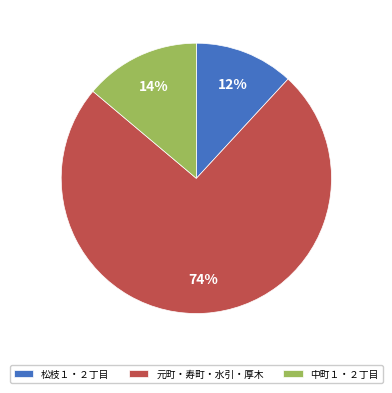

Is there any slice that represents more than half of the pie?

Yes